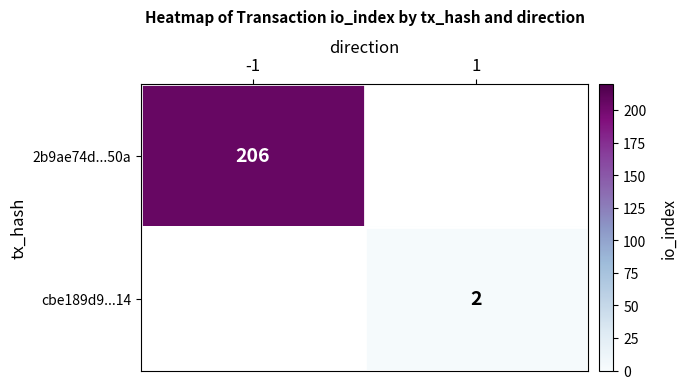

At how many categories does at least one series exceed 108?

1